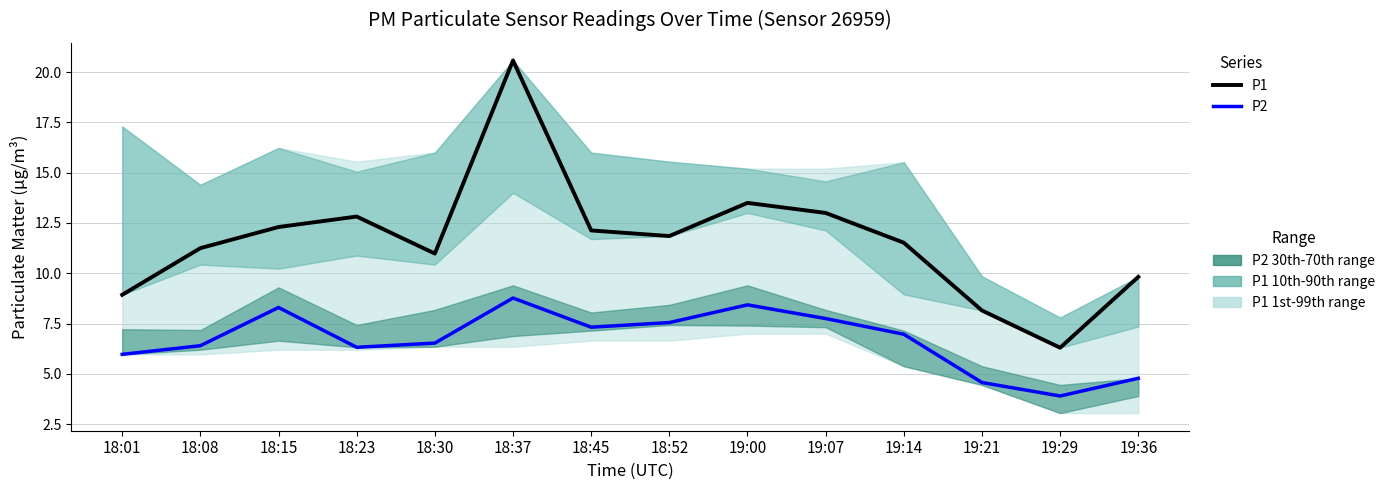

How many data points in P2 are above 6?

10